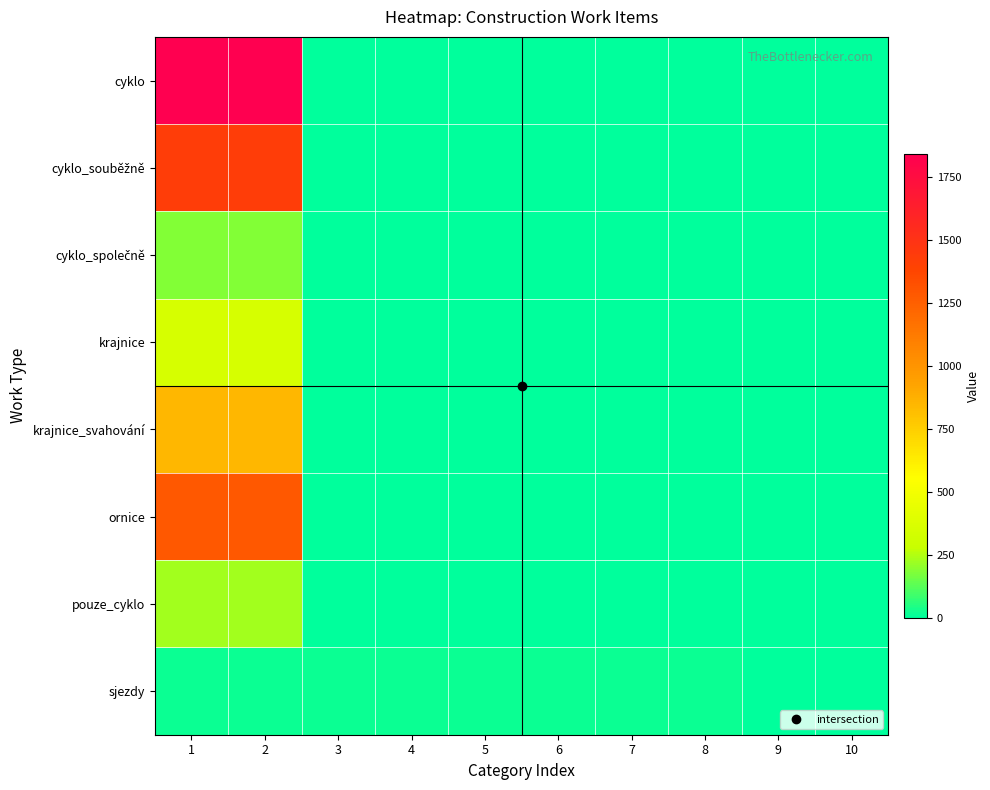

At how many categories does at least one series exceed 822?

2